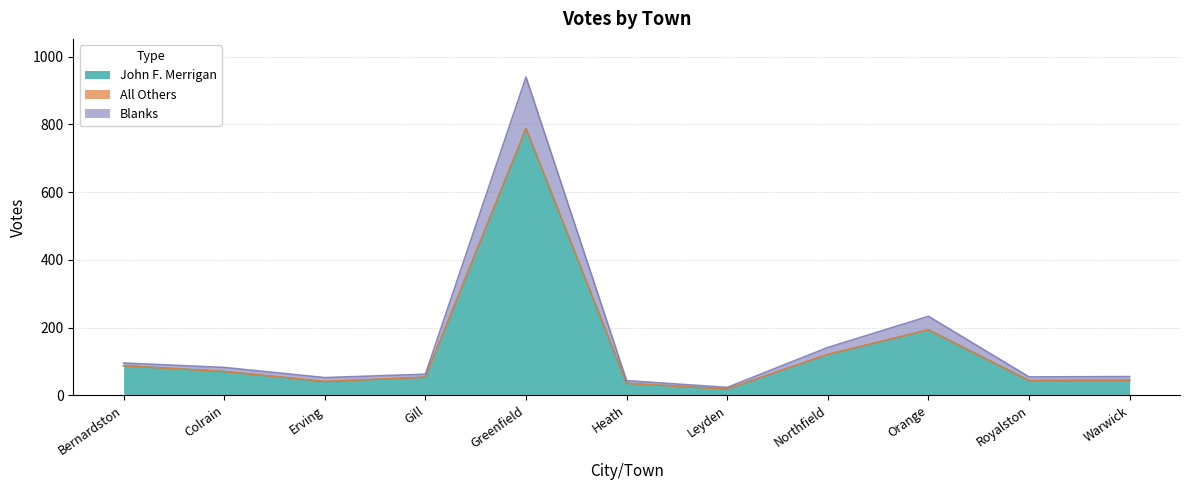

The value of John F. Merrigan at Colrain is 70. True or false?

True